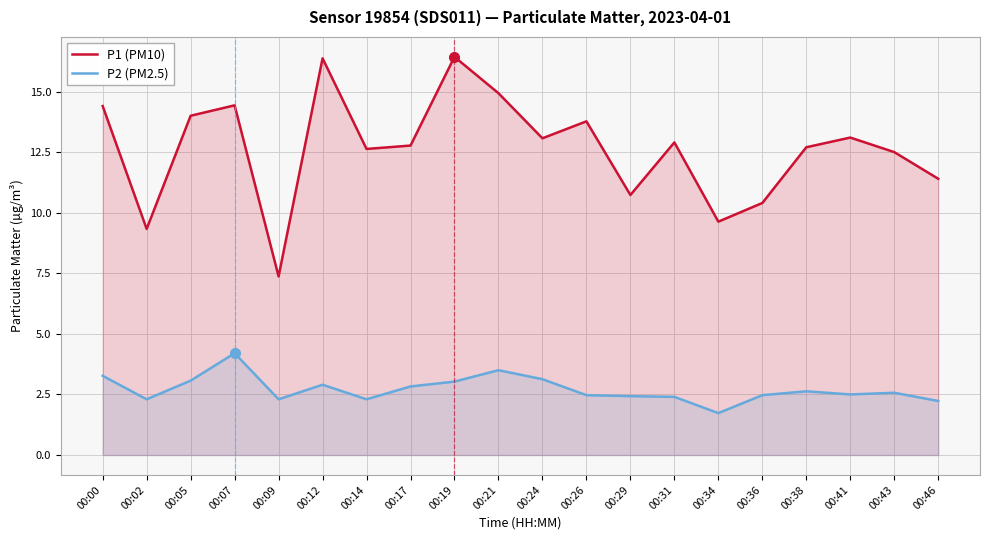

What are all the series names shown in the legend?

P1 (PM10), P2 (PM2.5)